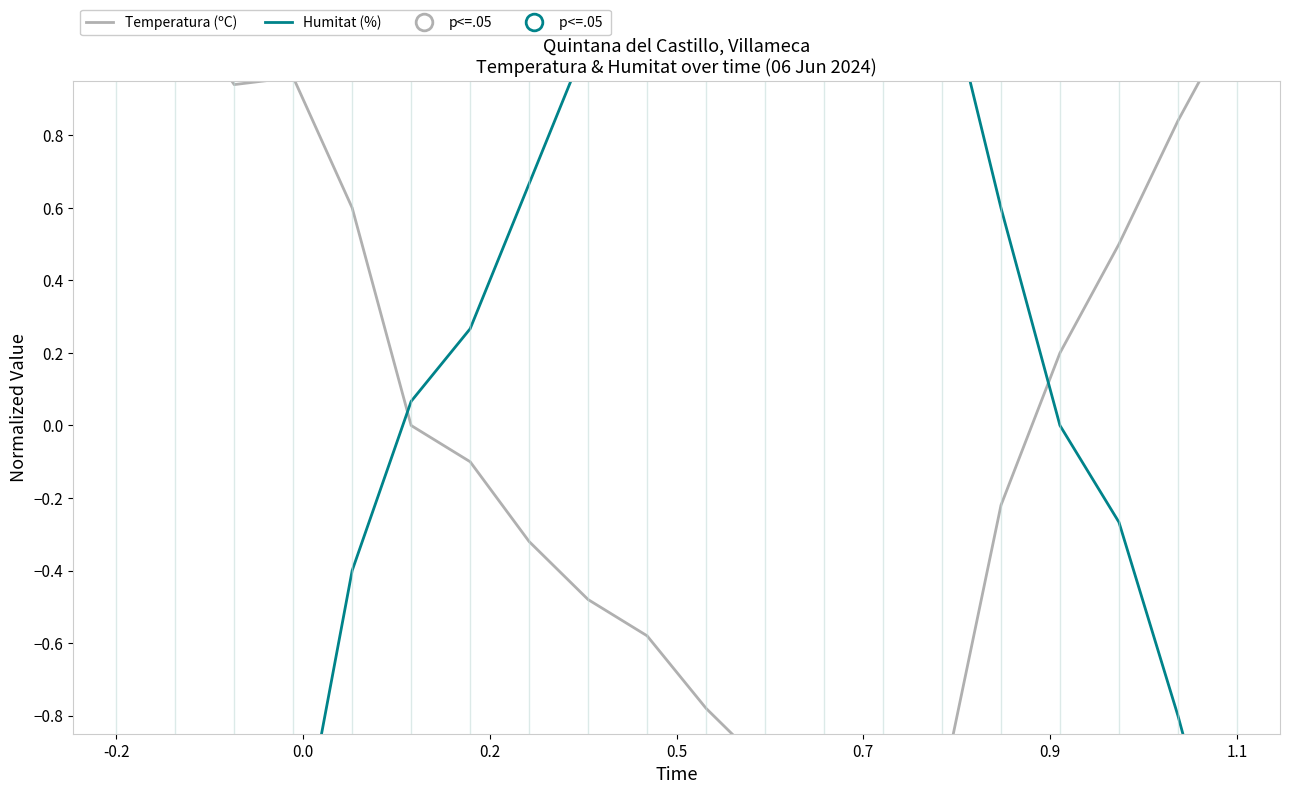

What is the label of the 14th point from the right?

1.1